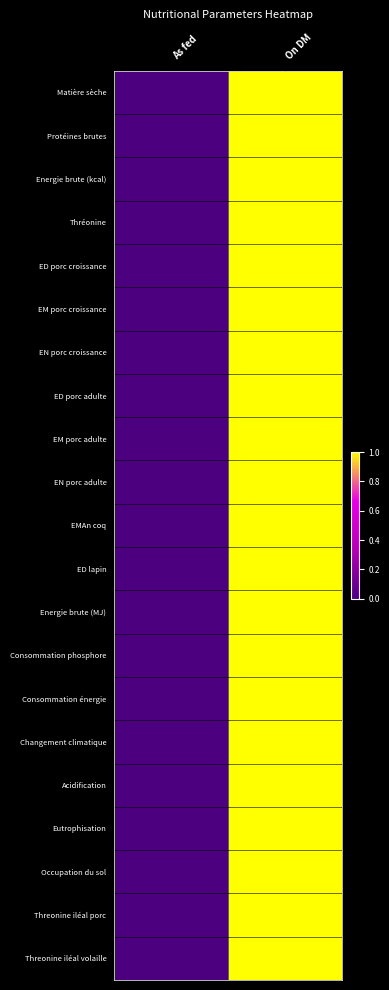

At As fed, list the series in order from smallest to largest.

Matière sèche, Protéines brutes, Energie brute (kcal), Thréonine, ED porc croissance, EM porc croissance, EN porc croissance, ED porc adulte, EM porc adulte, EN porc adulte, EMAn coq, ED lapin, Energie brute (MJ), Consommation phosphore, Consommation énergie, Changement climatique, Acidification, Eutrophisation, Occupation du sol, Threonine iléal porc, Threonine iléal volaille